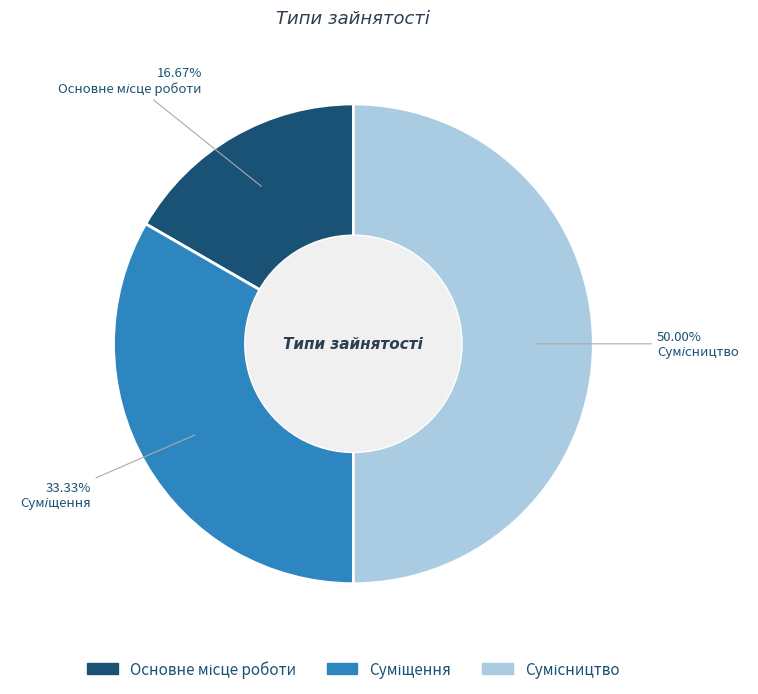

What percentage do Суміщення and Сумісництво together represent?

83.3%